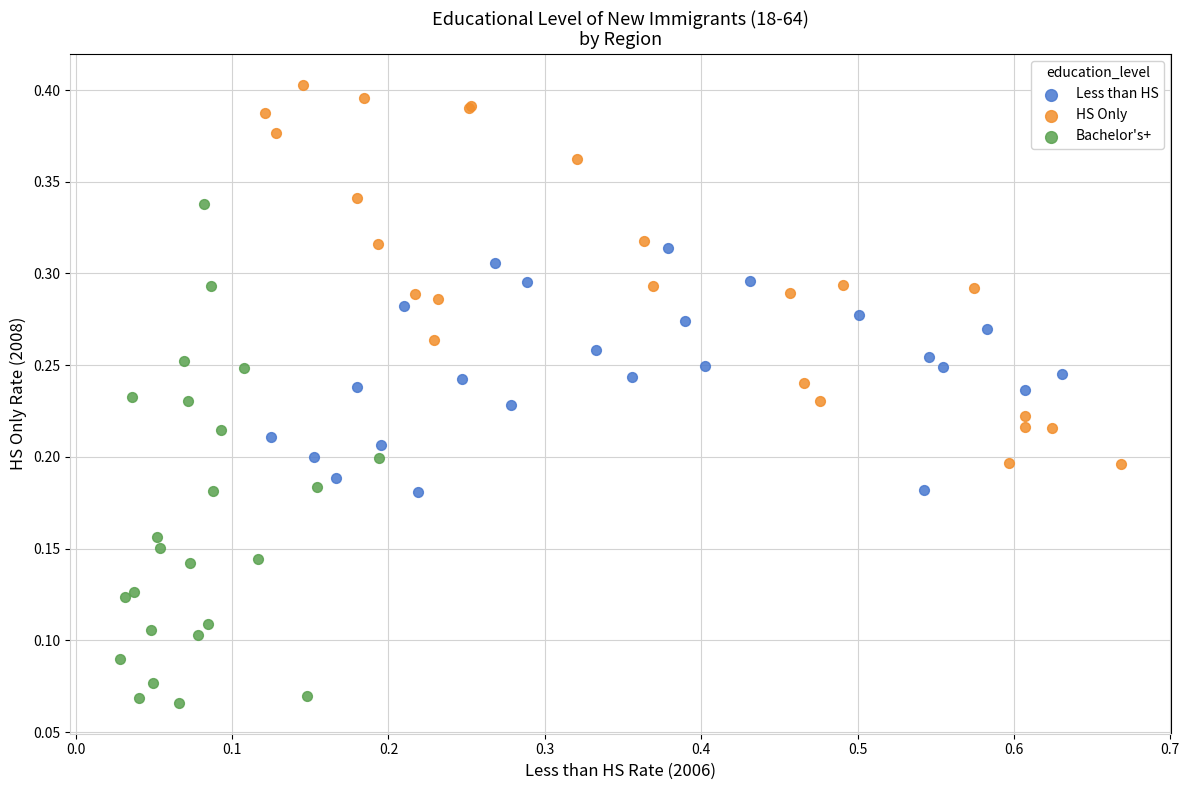

Which series reaches the minimum Y coordinate?

Bachelor's+